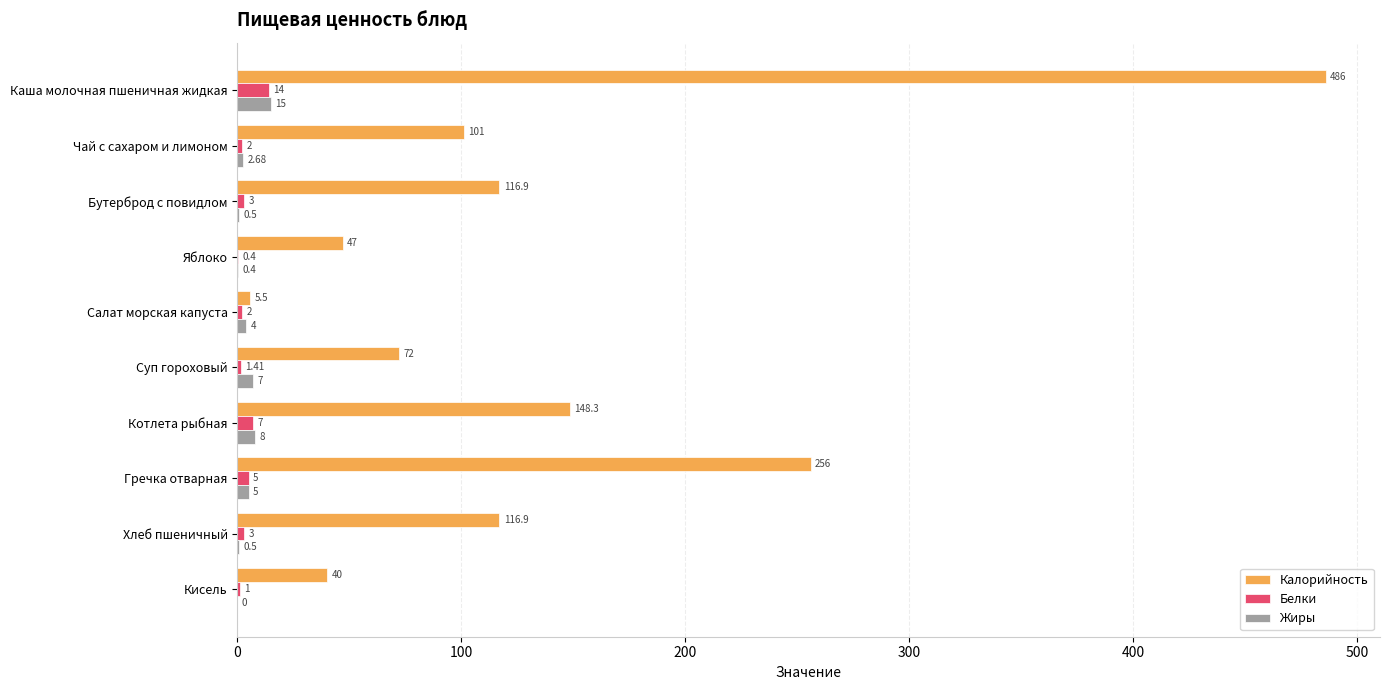

Which category has the highest value across all series?

Каша молочная пшеничная жидкая